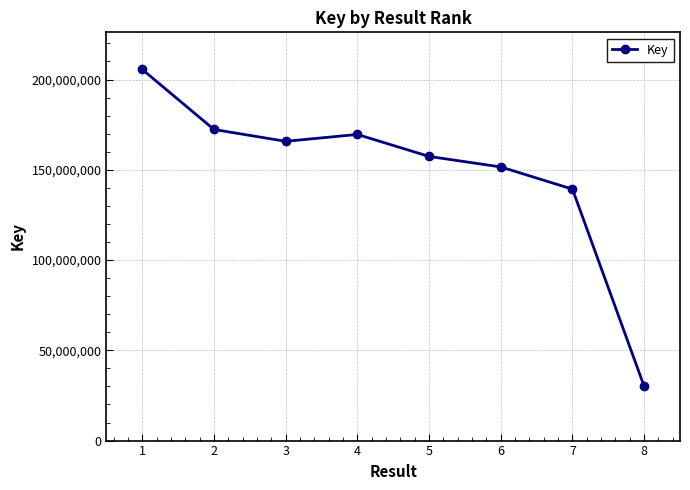

What is the value of the 8th point from the left?

30072689